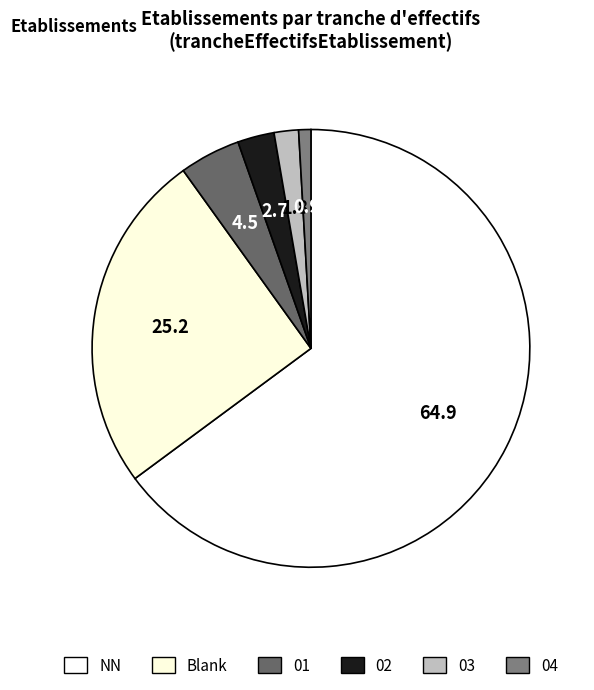

Count the number of slices in the pie.

6